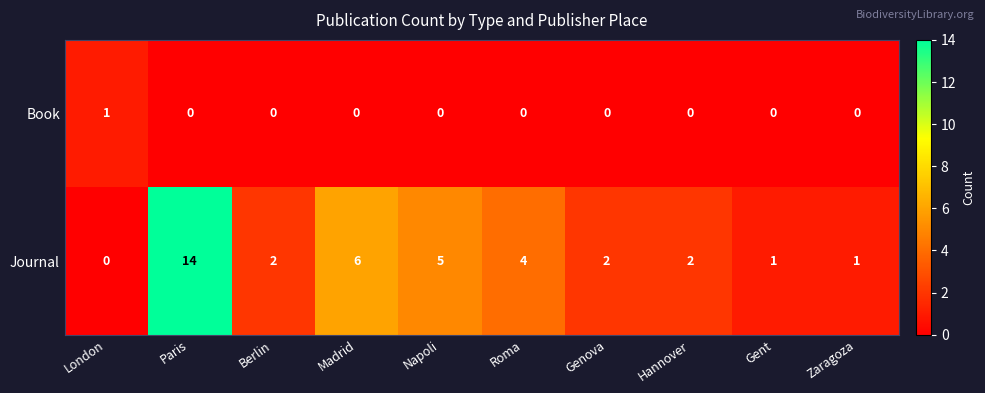

Where is Journal nearest to the value 7?

Madrid